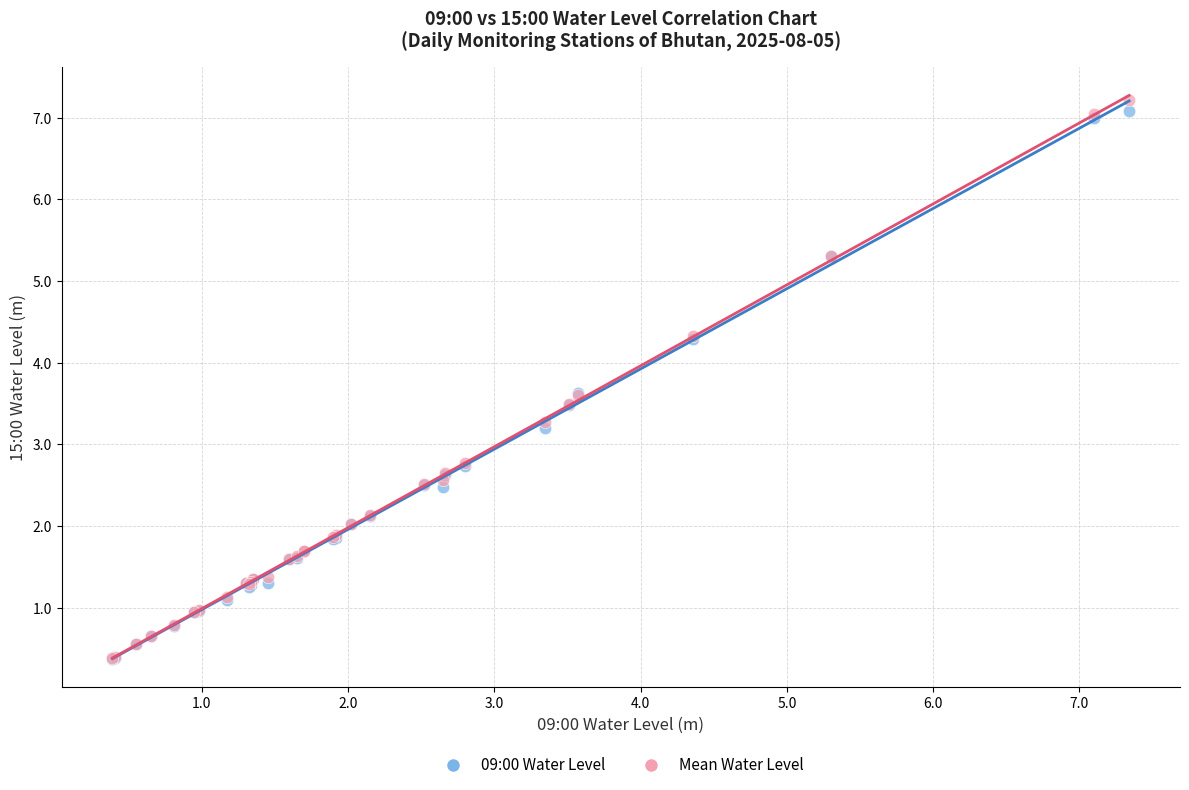

Which series contains the highest Y value?

Mean Water Level